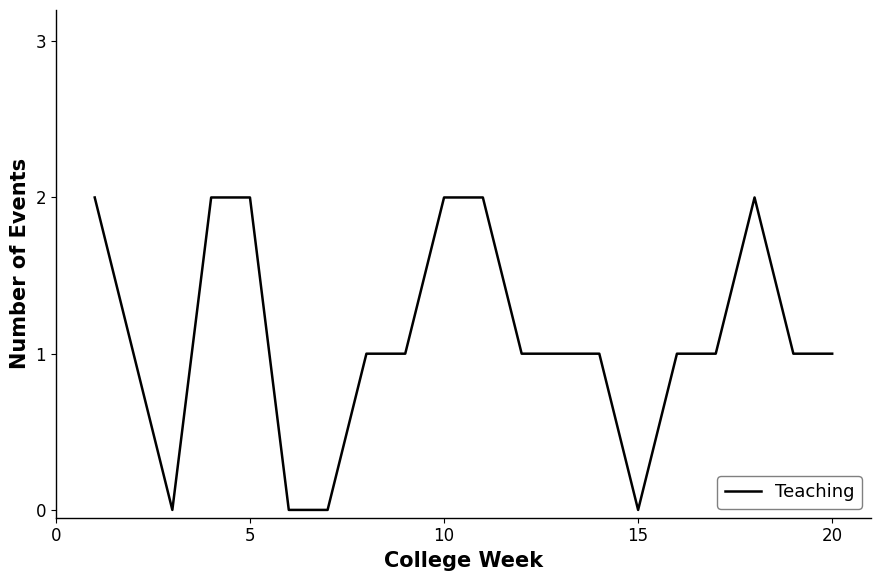

What is the maximum value shown in the chart?

2